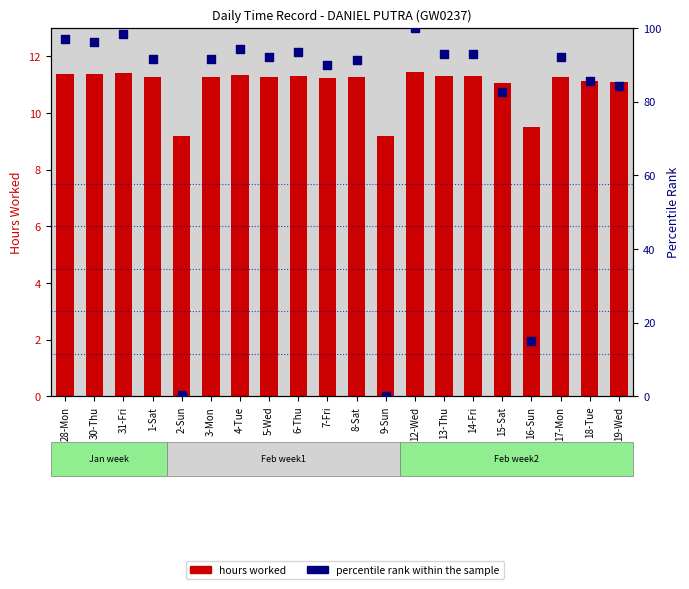

Is the value of hours worked at 14-Fri greater than the value of percentile rank within the sample at 30-Thu?

No